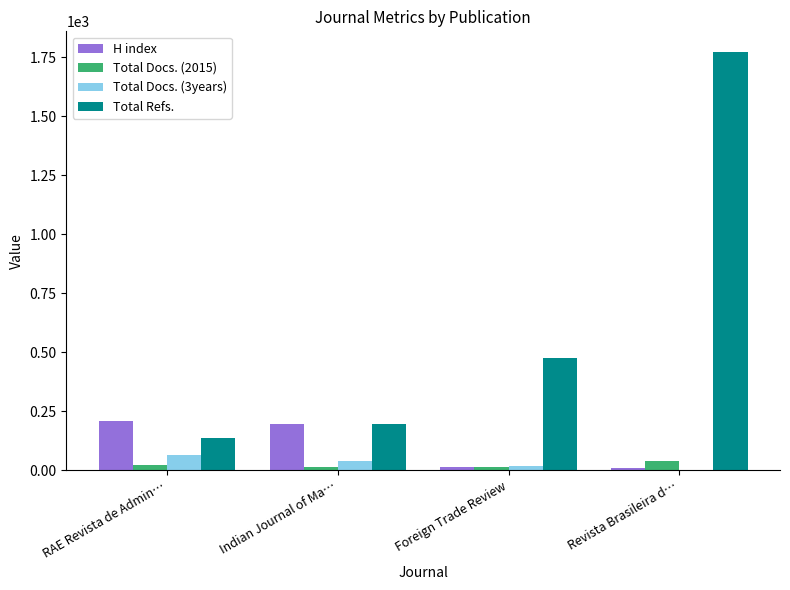

Is the value of Total Docs. (2015) at Revista Brasileira d… greater than the value of Total Docs. (3years) at Revista Brasileira d…?

Yes